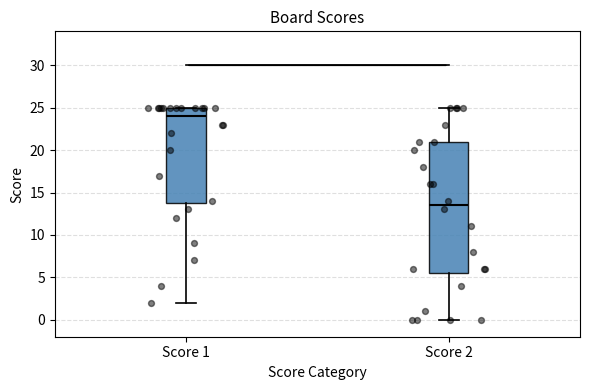

Reading left to right, transcribe this box plot: for each box, give where its median line is, the range the box spans, and where its two whiskers end, as read against the y-axis. The values are not printed on the chart, so give them approximately, as read against the axis.

Score 1: median 24.0, box 14.0 to 25.0, whiskers 2.0 to 25.0
Score 2: median 13.5, box 5.5 to 21.0, whiskers 0.0 to 25.0